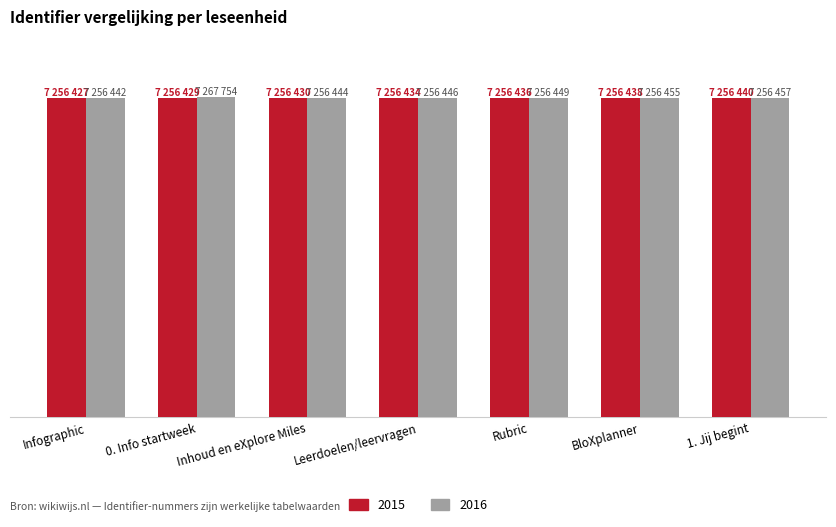

What are all the series names shown in the legend?

2015, 2016